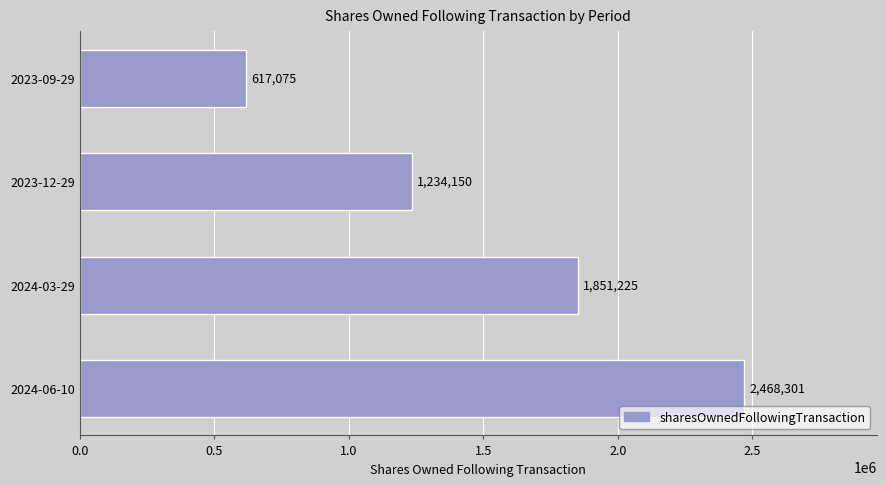

What is the difference between the maximum and minimum values?

1851226